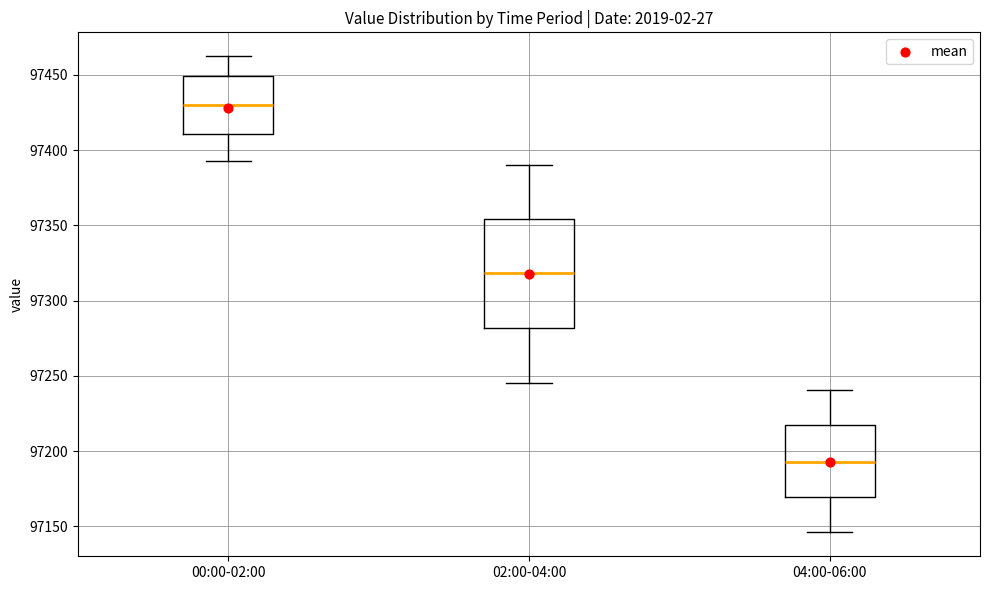

Reading left to right, read every box against the y-axis: the position of its median line, the range the box covers, and the ends of its whiskers. The values are not printed on the chart, so give them approximately, as read against the axis.

00:00-02:00: median 97430, box 97410 to 97450, whiskers 97395 to 97460
02:00-04:00: median 97320, box 97280 to 97355, whiskers 97245 to 97390
04:00-06:00: median 97195, box 97170 to 97215, whiskers 97145 to 97240